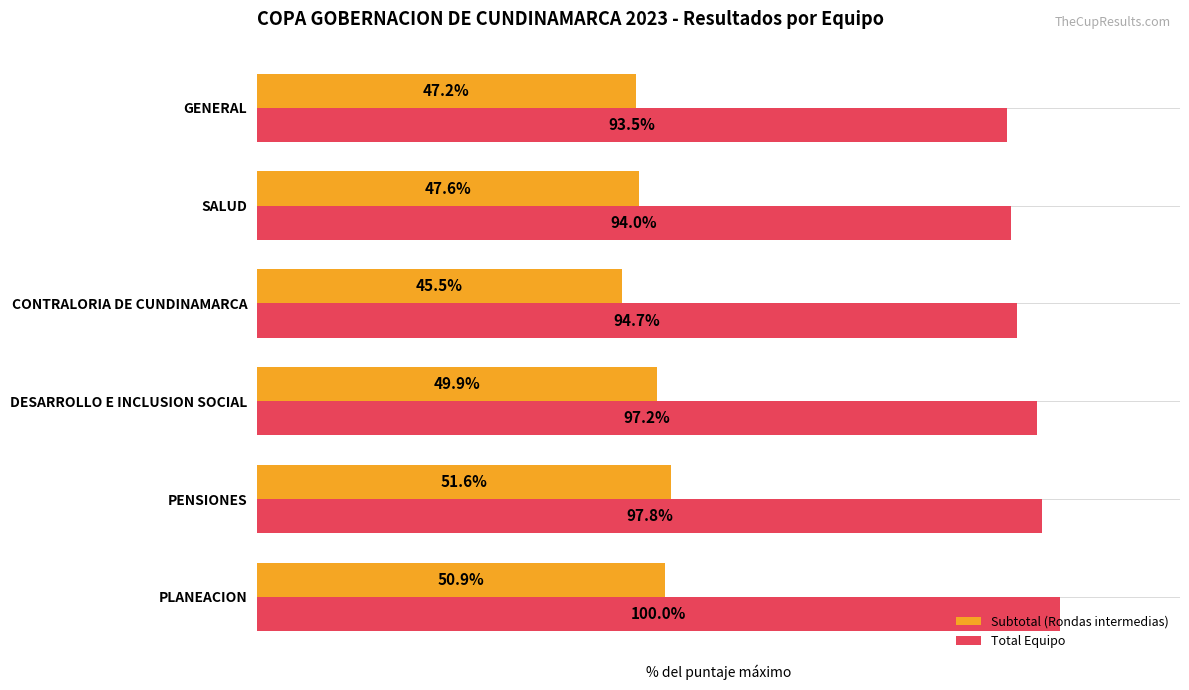

Is the value of Total Equipo at SALUD greater than the value of Subtotal (Rondas intermedias) at SALUD?

Yes